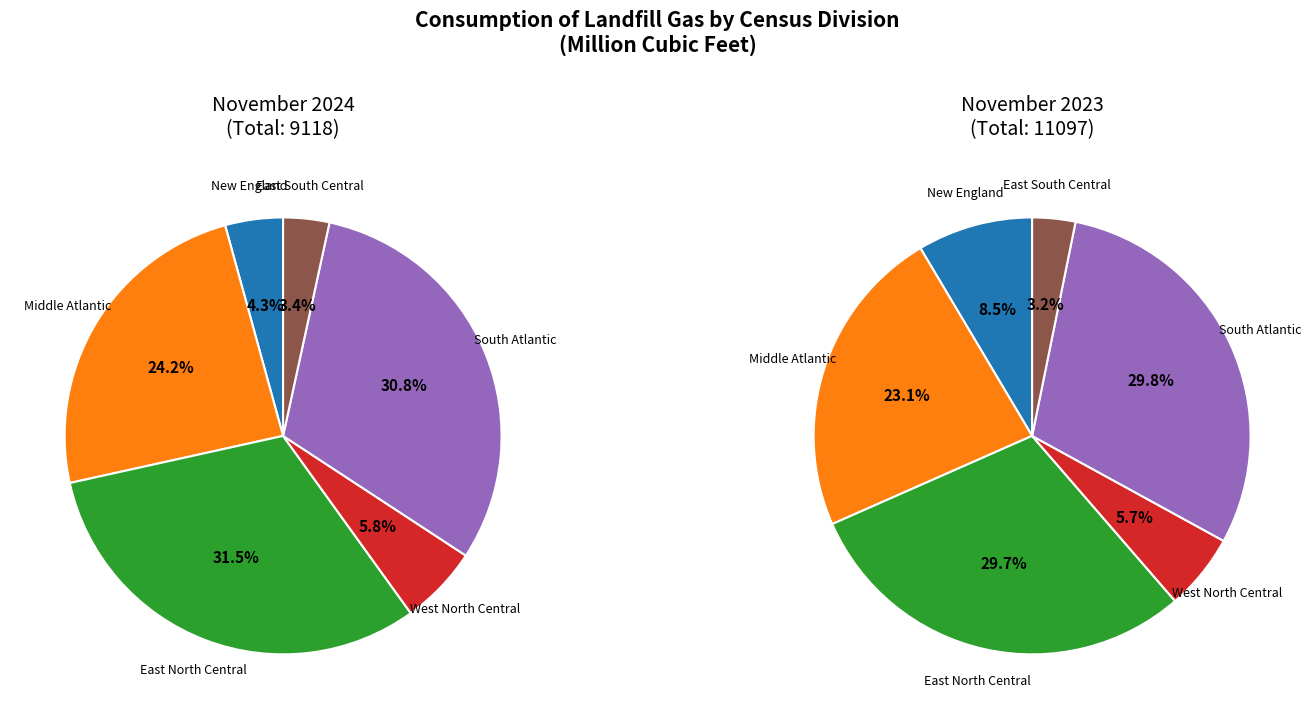

What percentage do East North Central and South Atlantic together represent?

62.3%